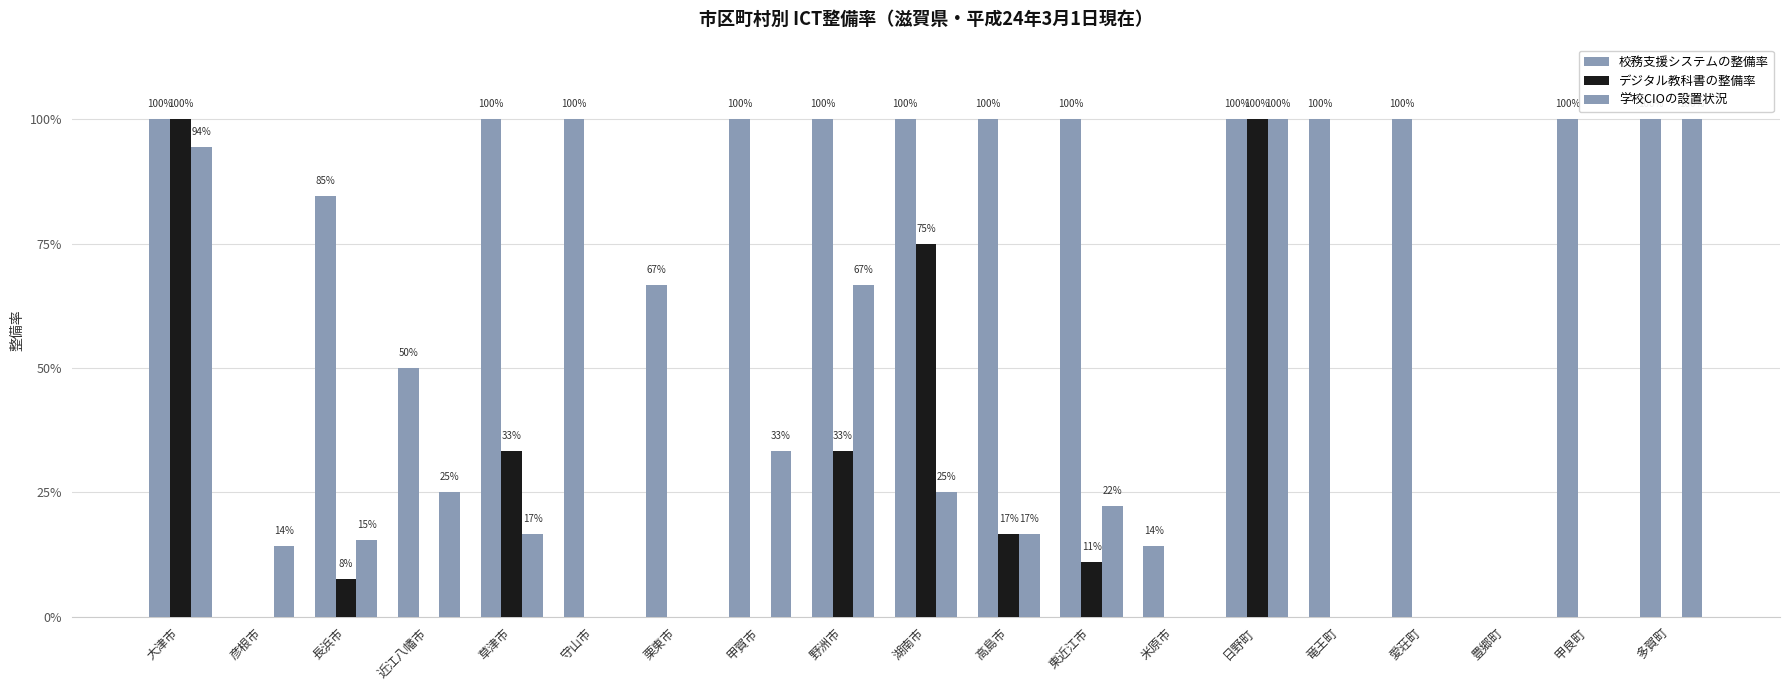

Does the chart contain stacked bars?

No